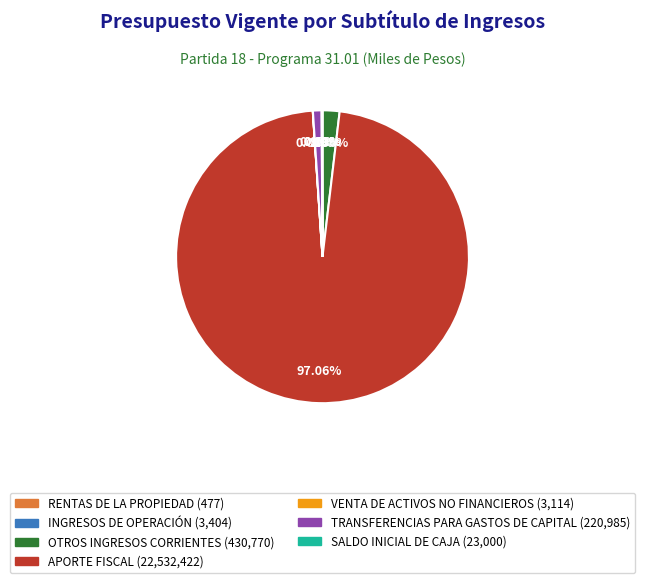

Which slice is the largest?

APORTE FISCAL